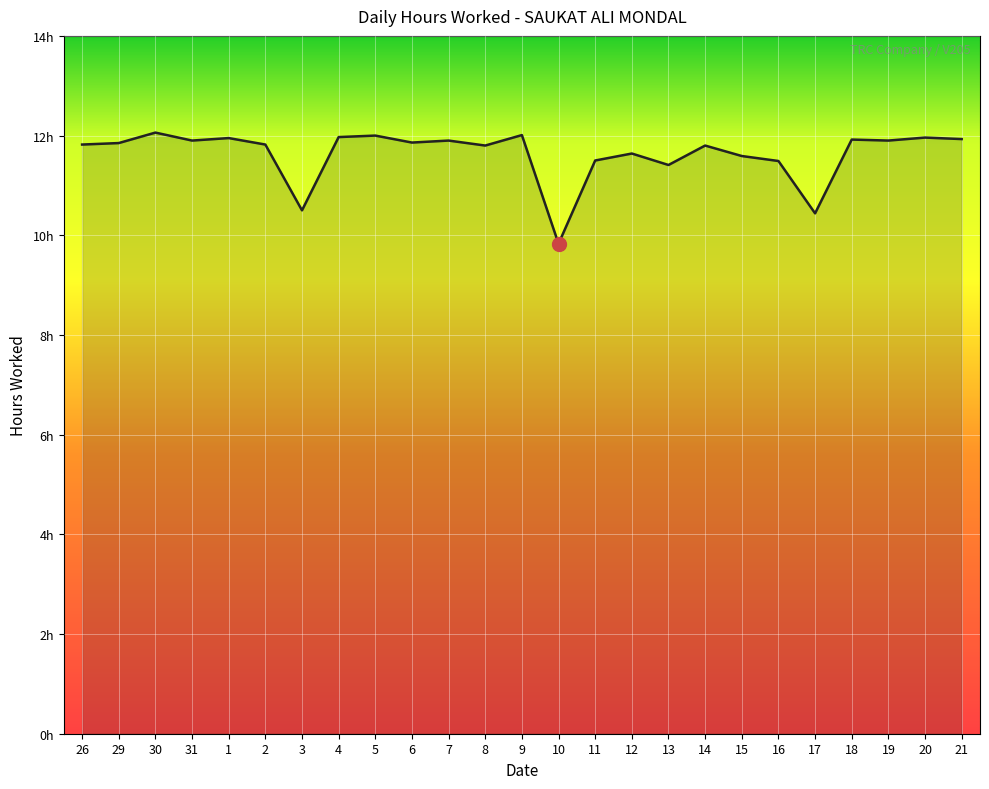

What is the sum of all values?

290.9